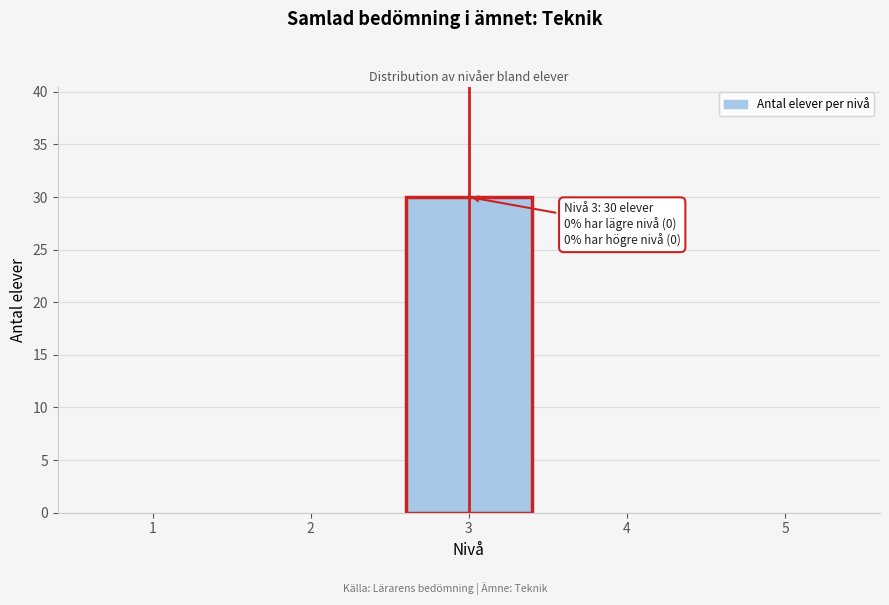

Reading left to right, transcribe all the data shown in this chart.

1=0	2=0	3=30	4=0	5=0